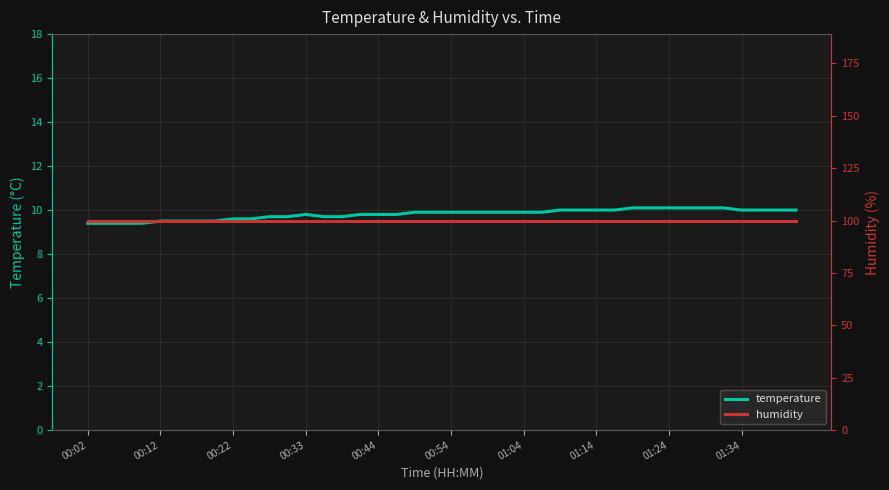

What are all the series names shown in the legend?

temperature, humidity